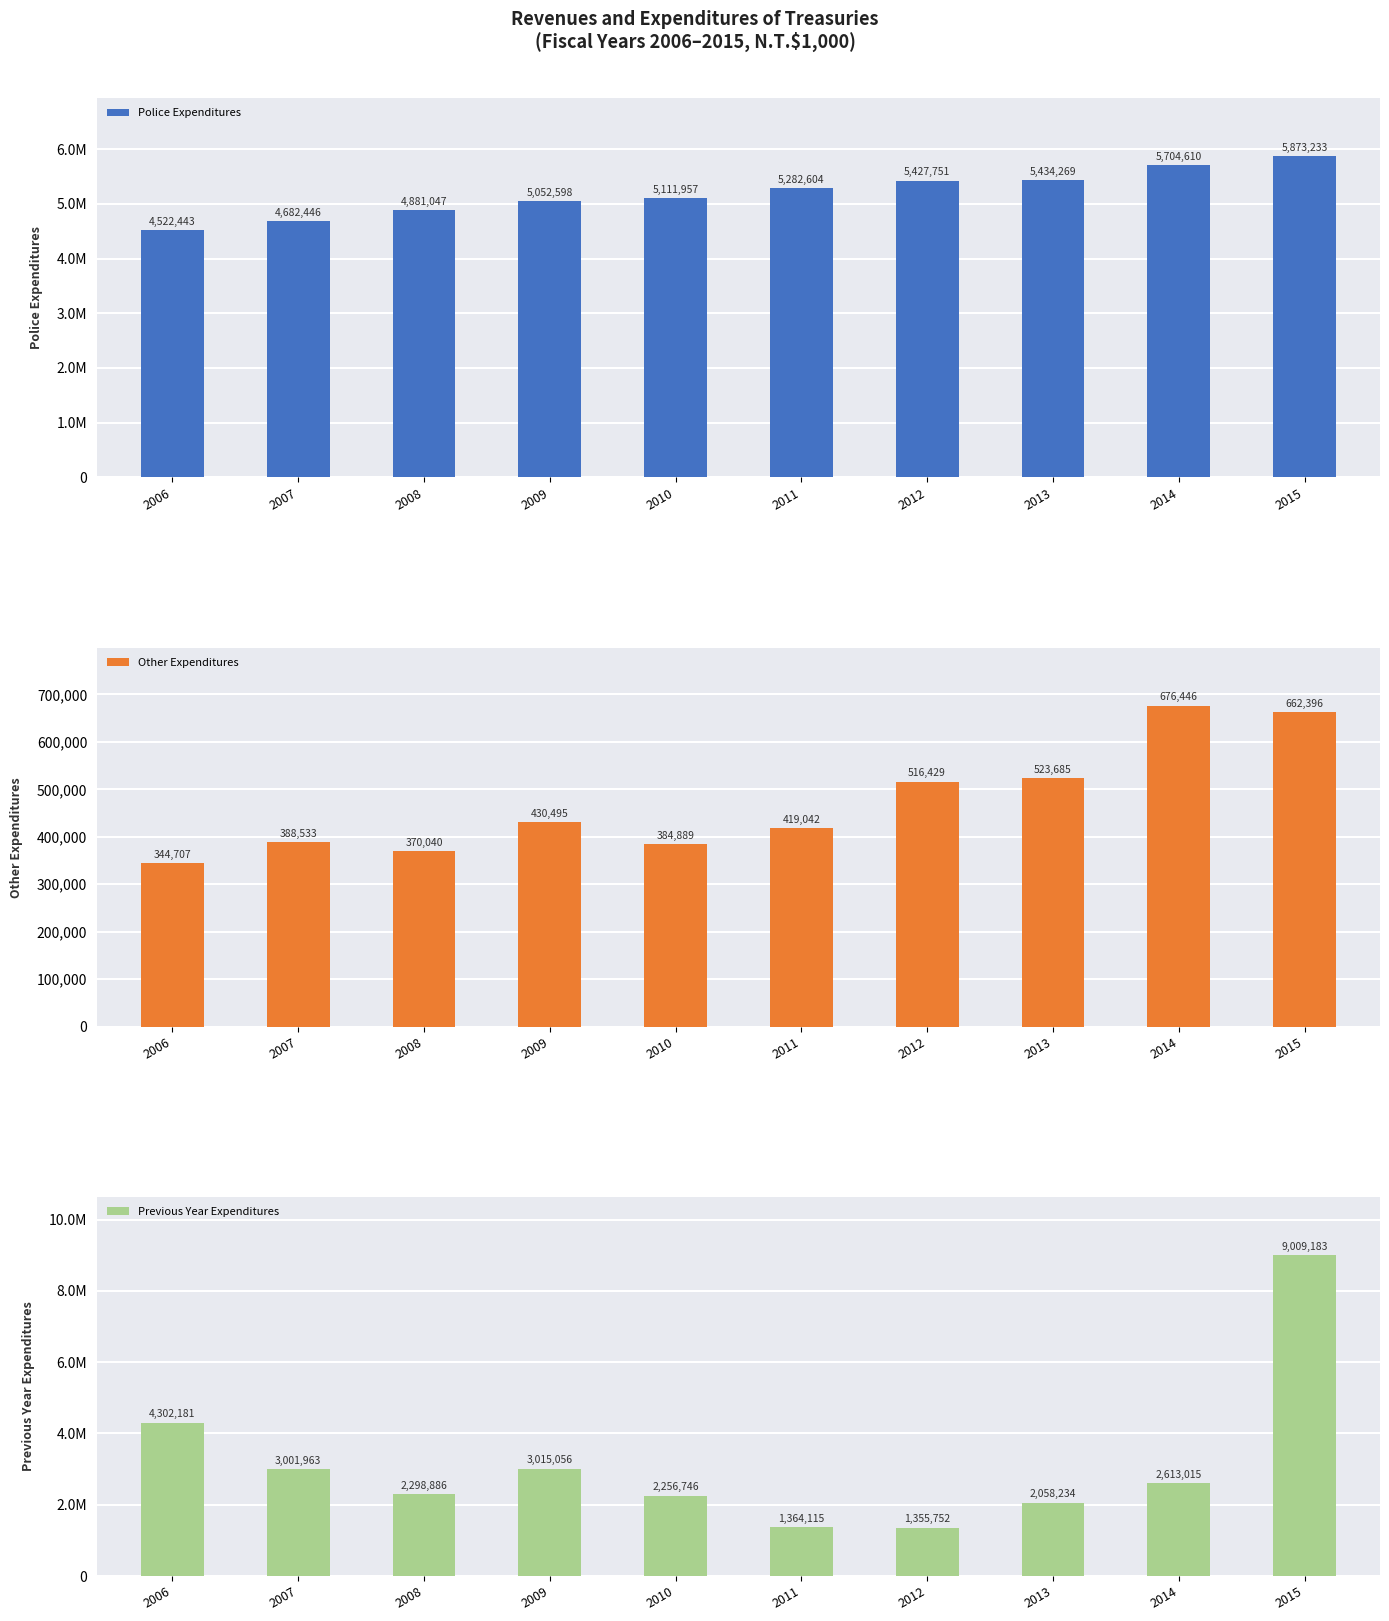

How many bars are there in total?

30